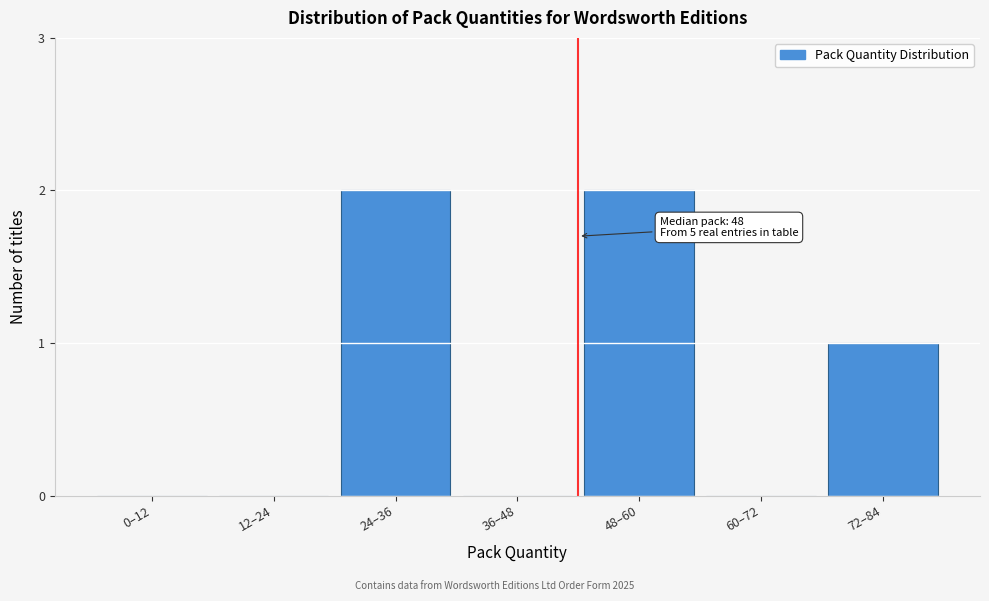

Reading left to right, what are all the values shown in this chart?

0–12=0	12–24=0	24–36=2	36–48=0	48–60=2	60–72=0	72–84=1